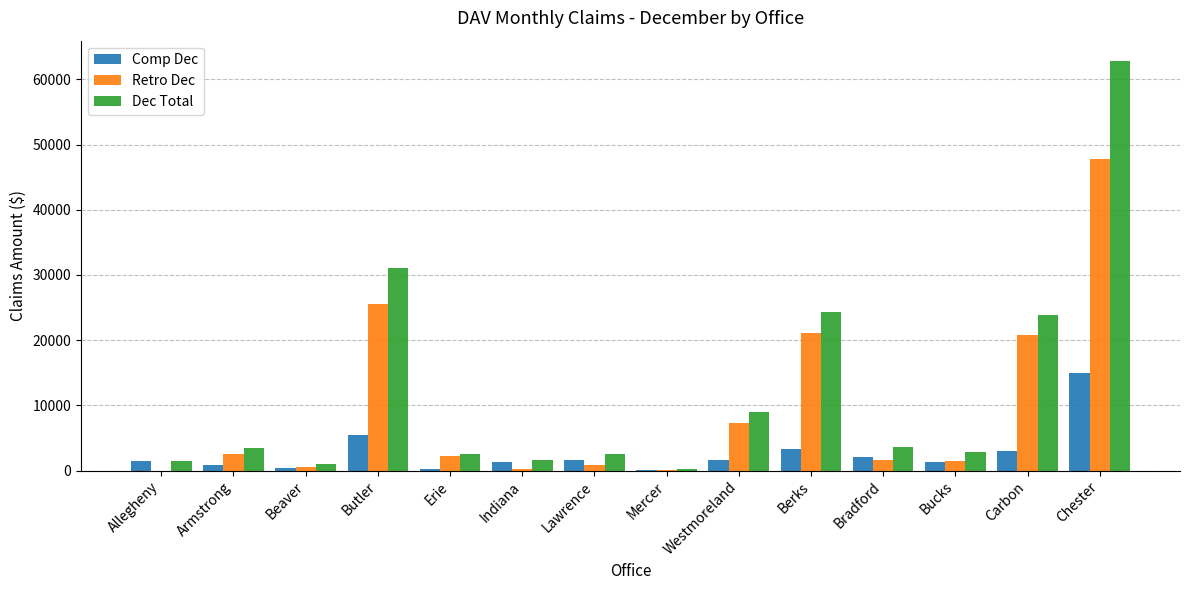

How many groups of bars are there?

14